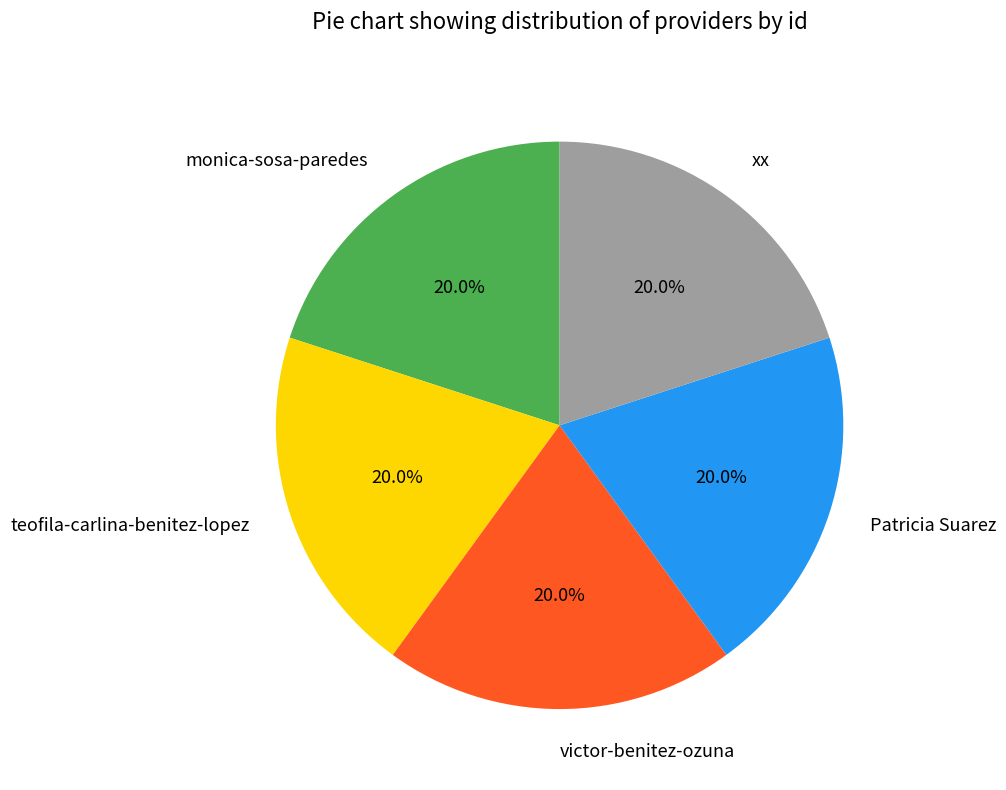

Approximately how many times larger is the value at teofila-carlina-benitez-lopez compared to monica-sosa-paredes?

1.0